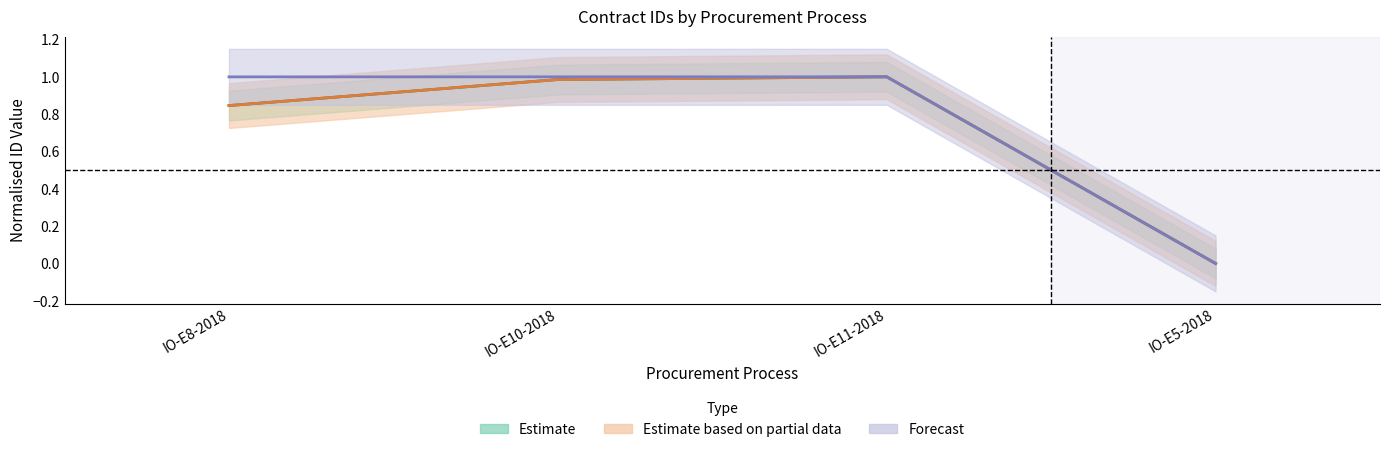

True or false: awards.id and tender.id cross at least once.

False